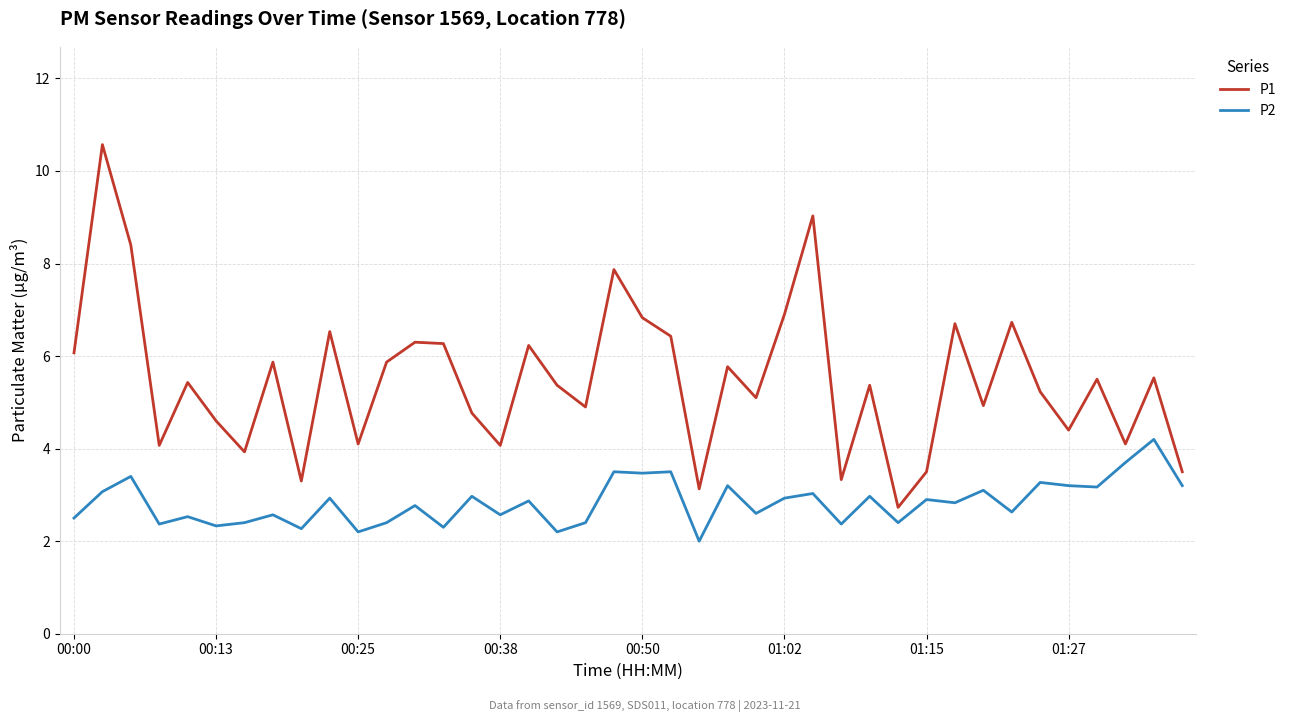

Rank the series by their maximum value, from lowest to highest.

P2, P1